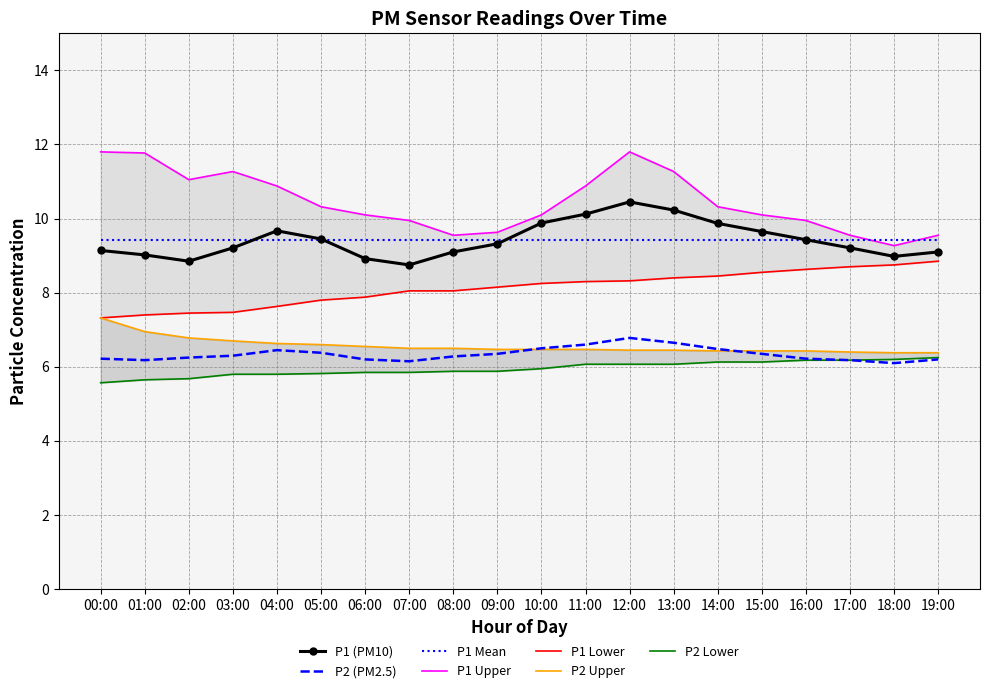

What is the smallest value displayed?

5.6